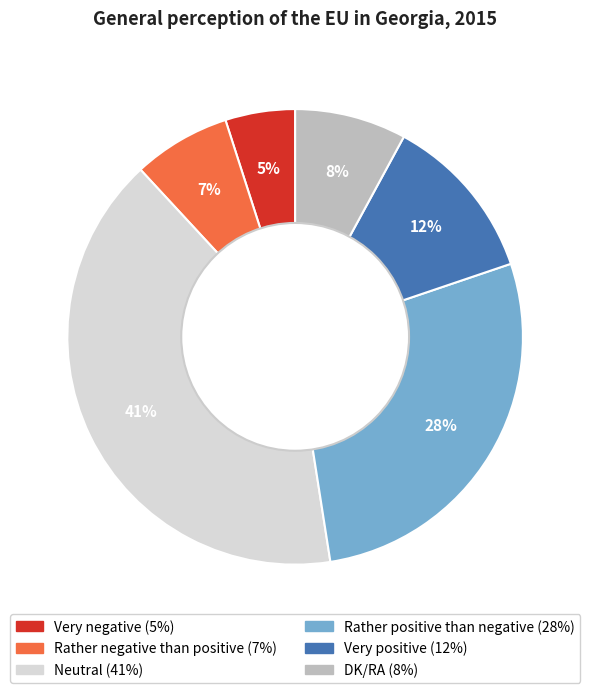

True or false: DK/RA accounts for 8% of the total.

True